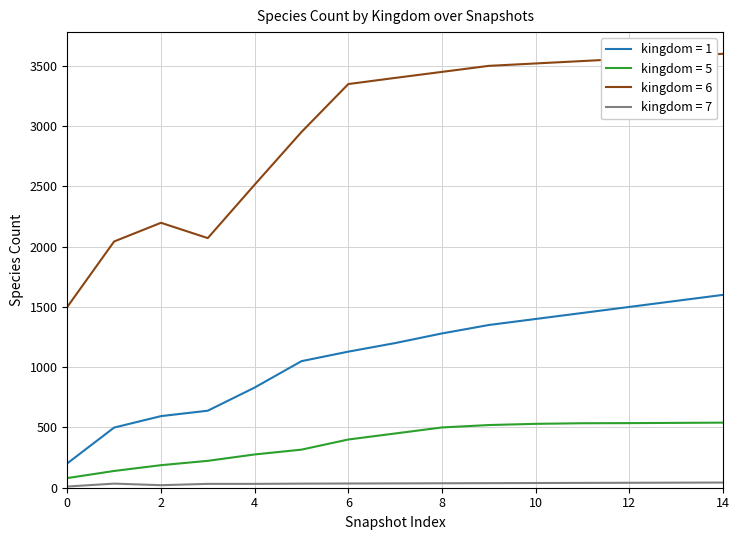

Which series has the largest total across all categories?

kingdom = 6